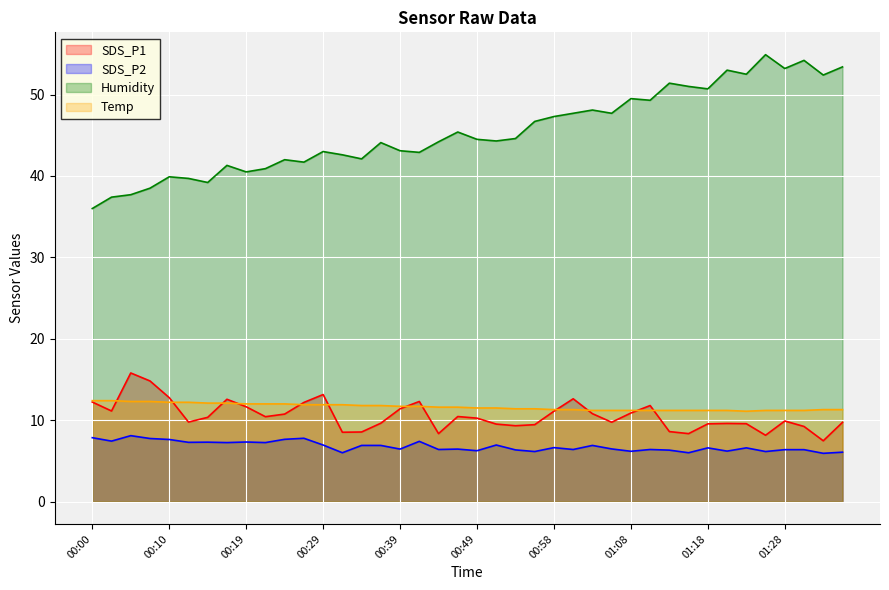

Does the chart display data point markers on the line(s)?

No